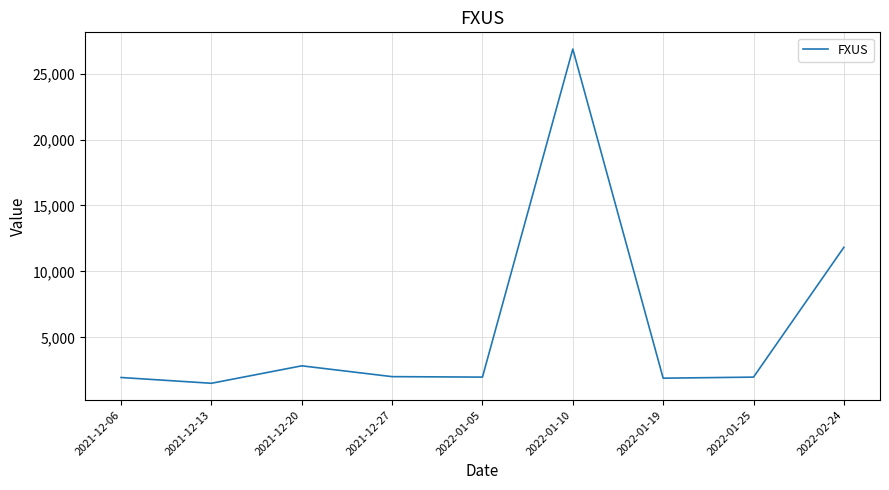

How many interior local peaks (higher than both neighbors) does the data have?

2